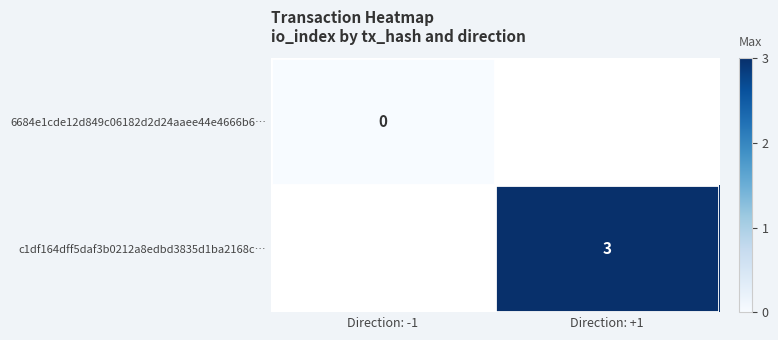

At which category does the chart reach its minimum across all series?

Direction: -1